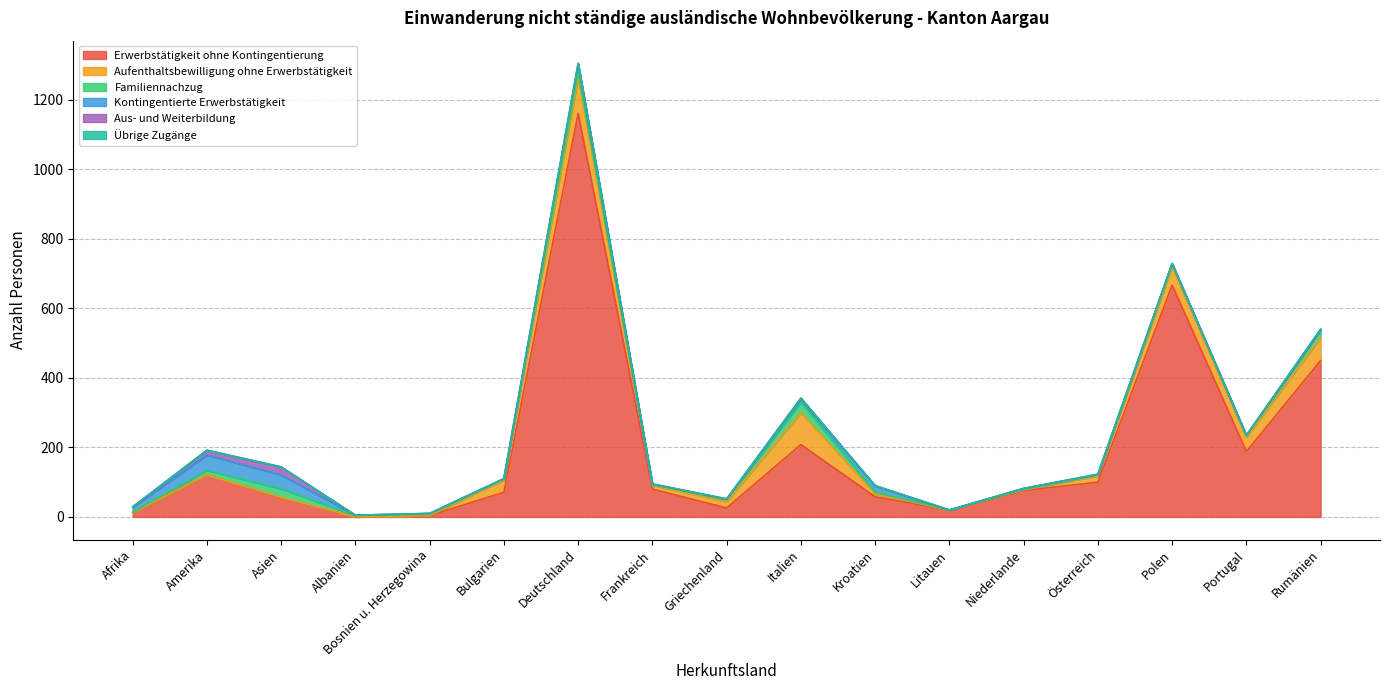

What is the total value across all series at Griechenland?

52